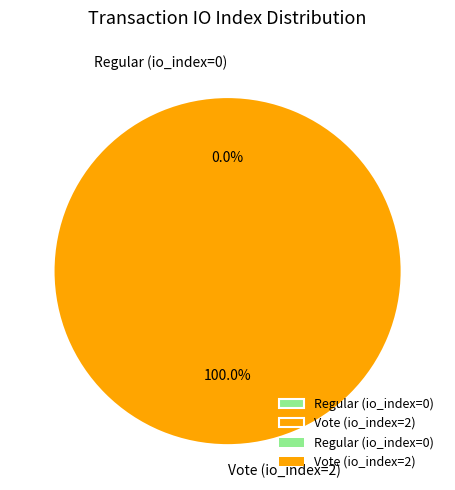

What is the total percentage of Regular (io_index=0) and Vote (io_index=2)?

100.0%